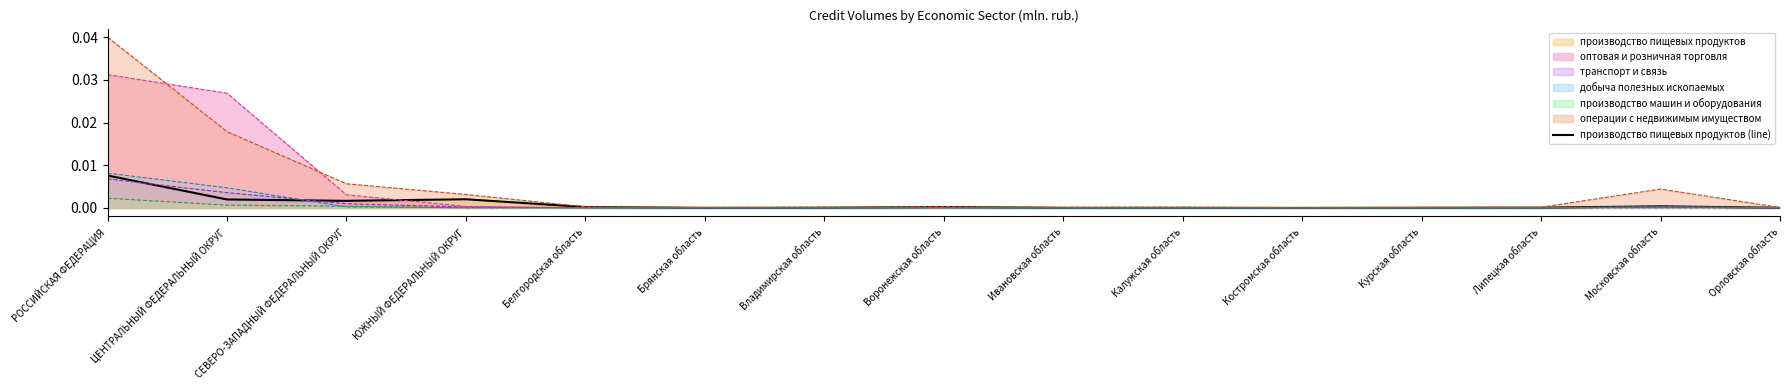

How many points are lower than both their immediate neighbors (excluding endpoints)?

3